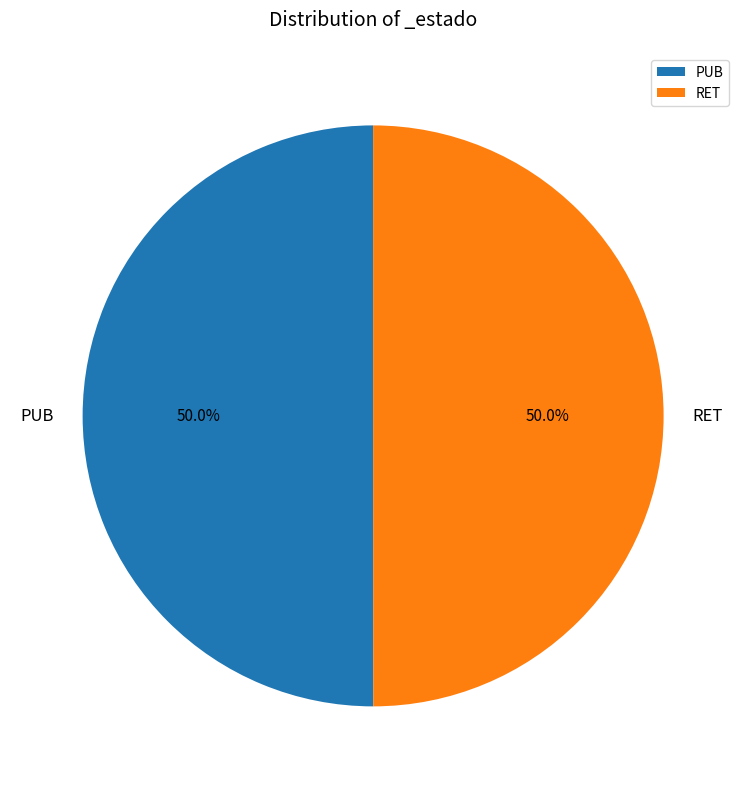

Is it true that RET is 64% of the pie?

False